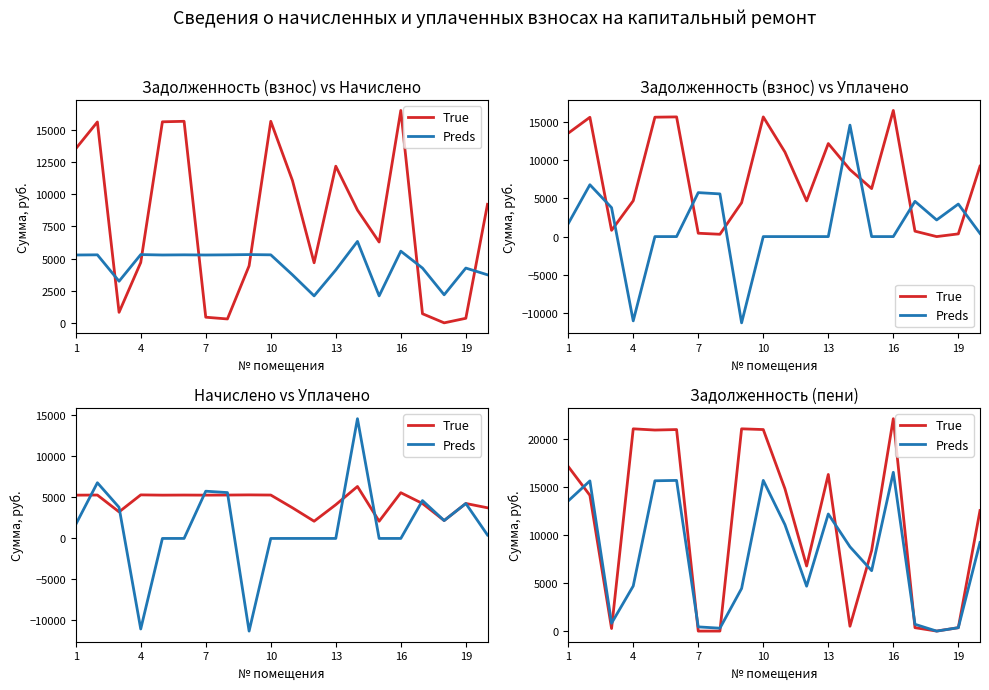

True or false: True has more than 2 interior local peaks.

True